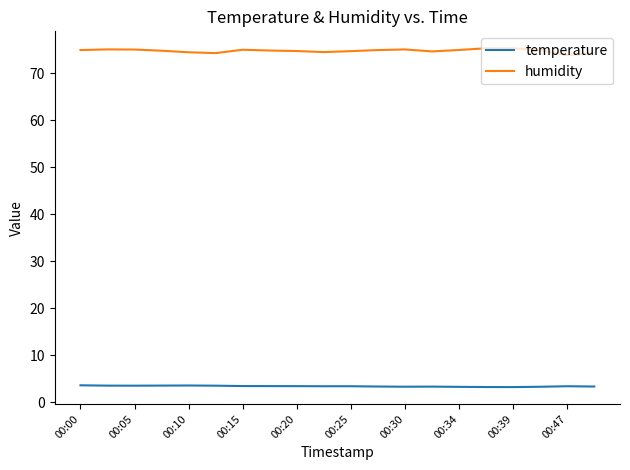

How many categories are shown in the chart?

20